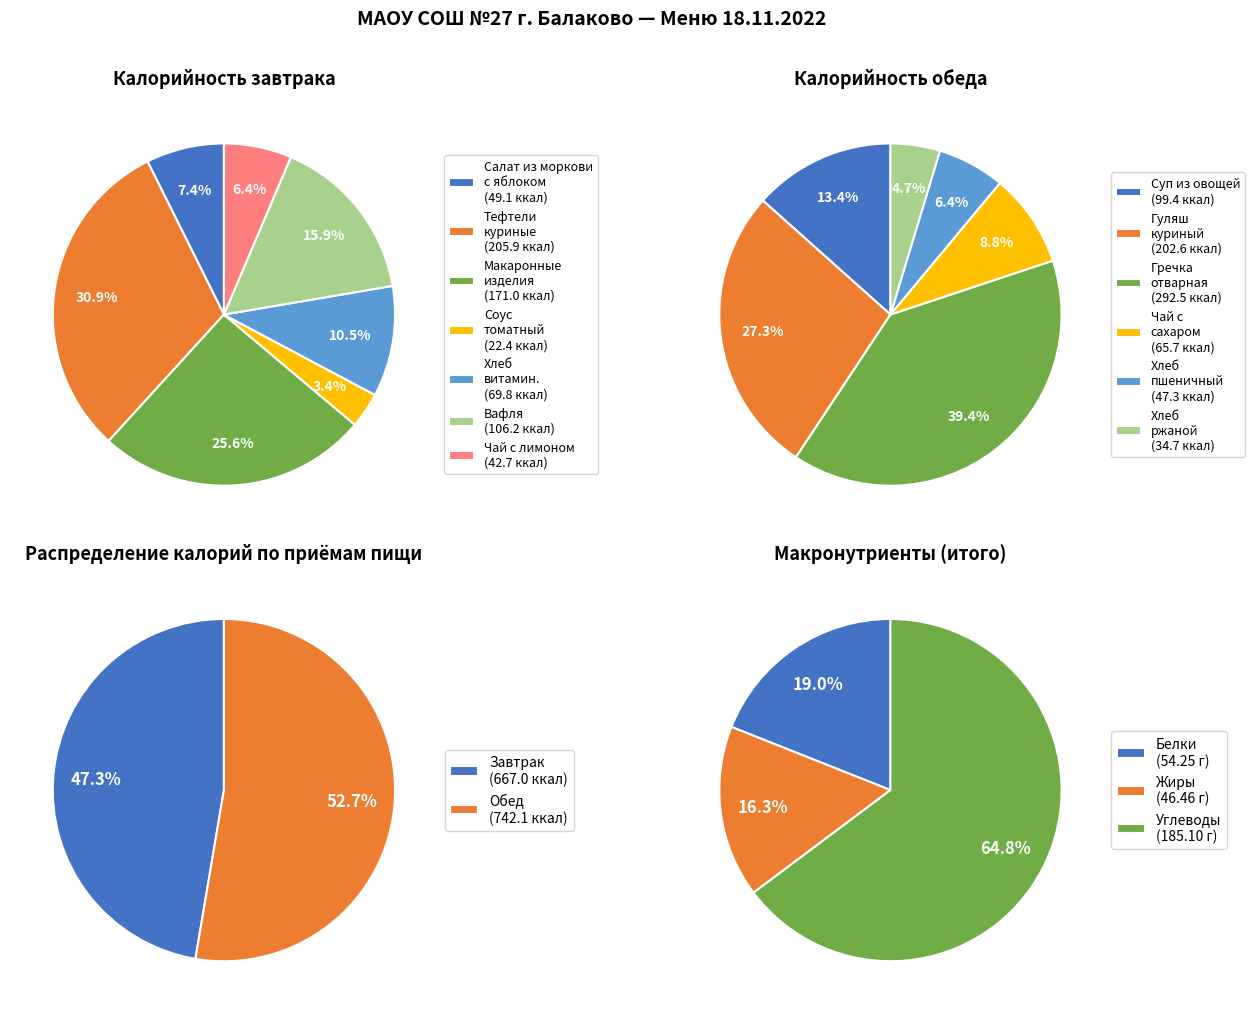

To the nearest percent, what is the average slice percentage?

14%